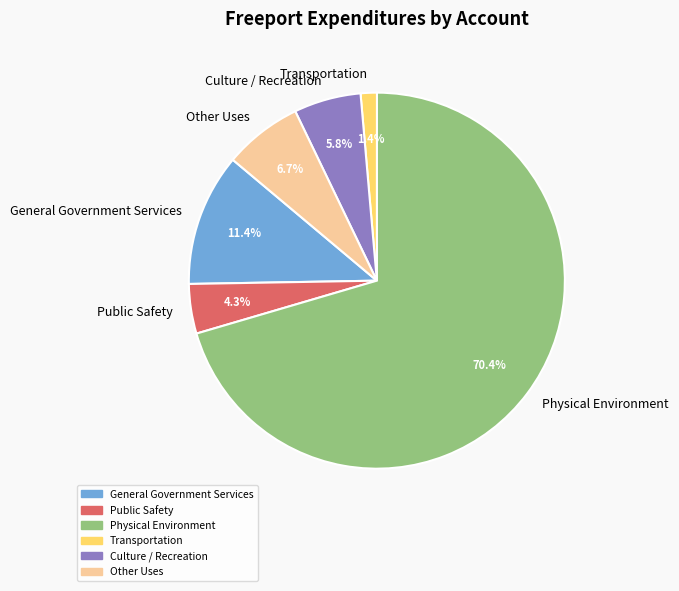

What is the smallest slice in the pie chart?

Transportation